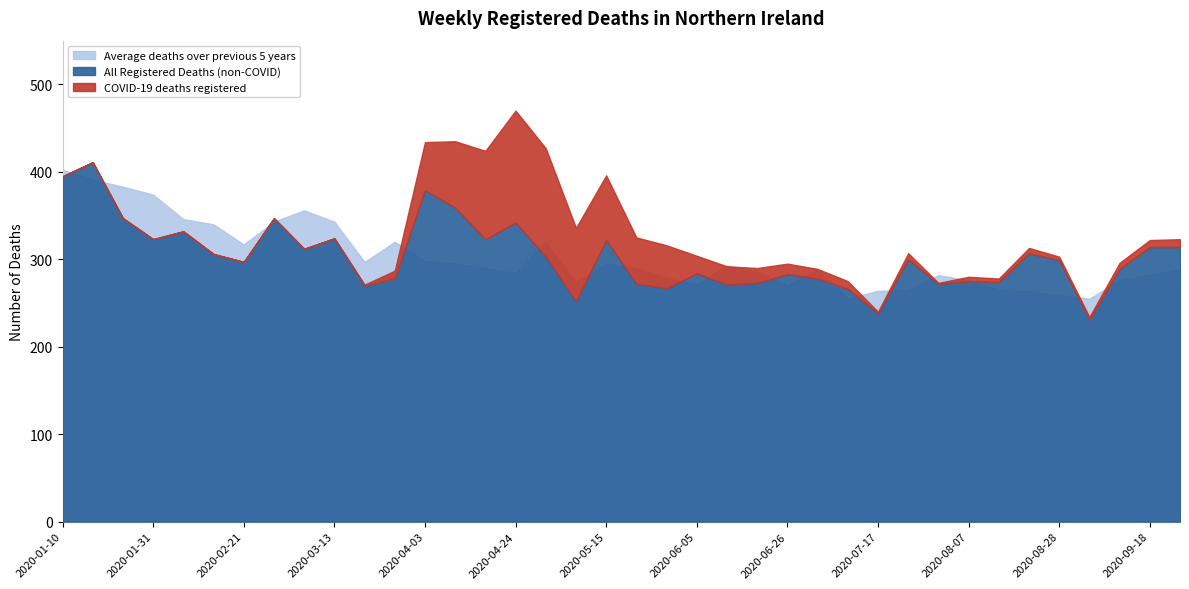

Between 2020-05-08 and 2020-07-24, which series saw the biggest shift?

COVID-19 deaths registered